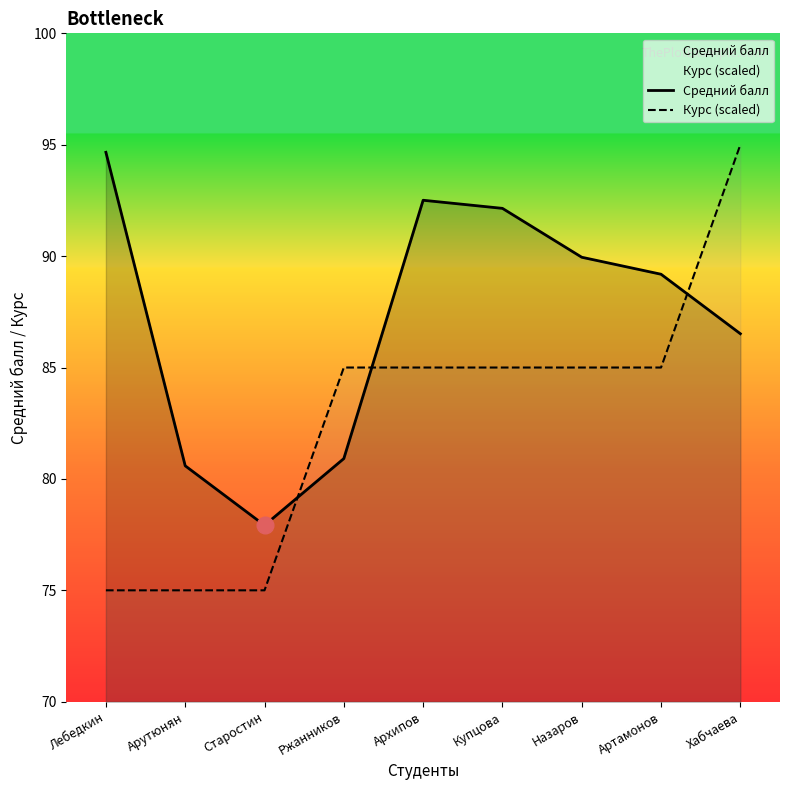

How many Курс (scaled) values are between 75 and 85?

8